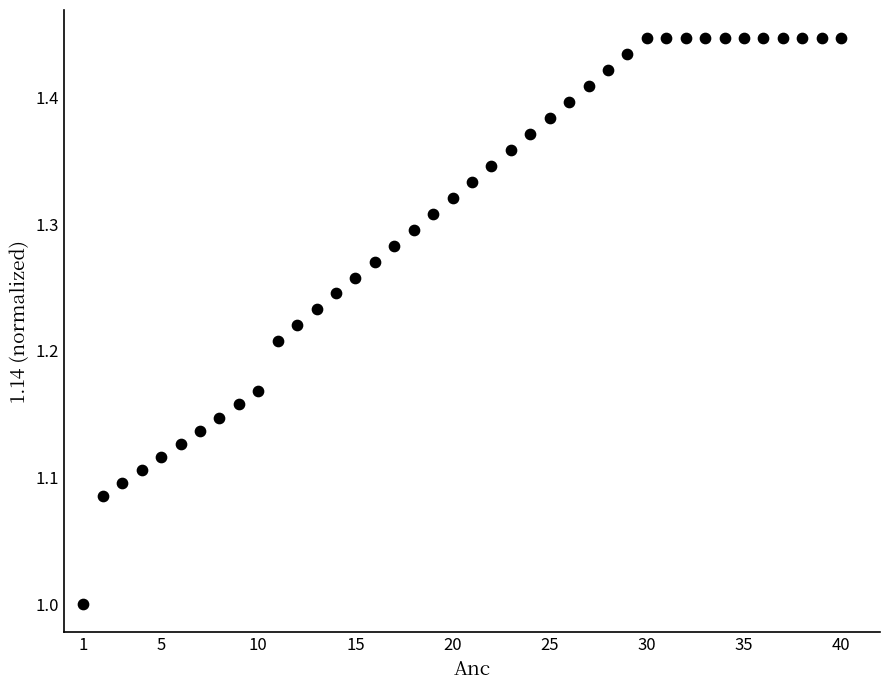

What is the range of X values (max minus min)?

39.0